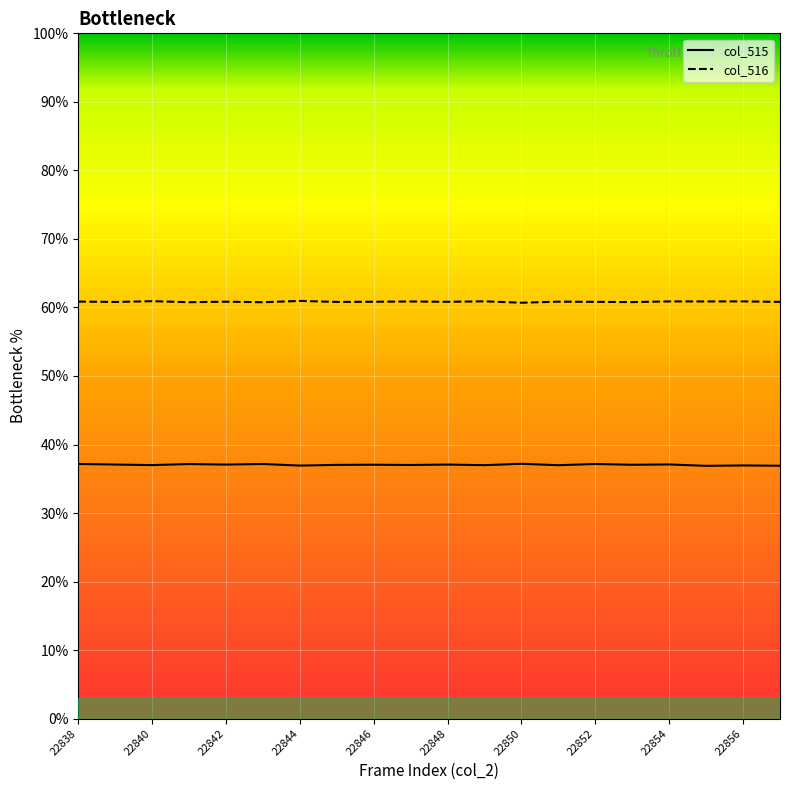

Which series has the largest total across all categories?

col_516